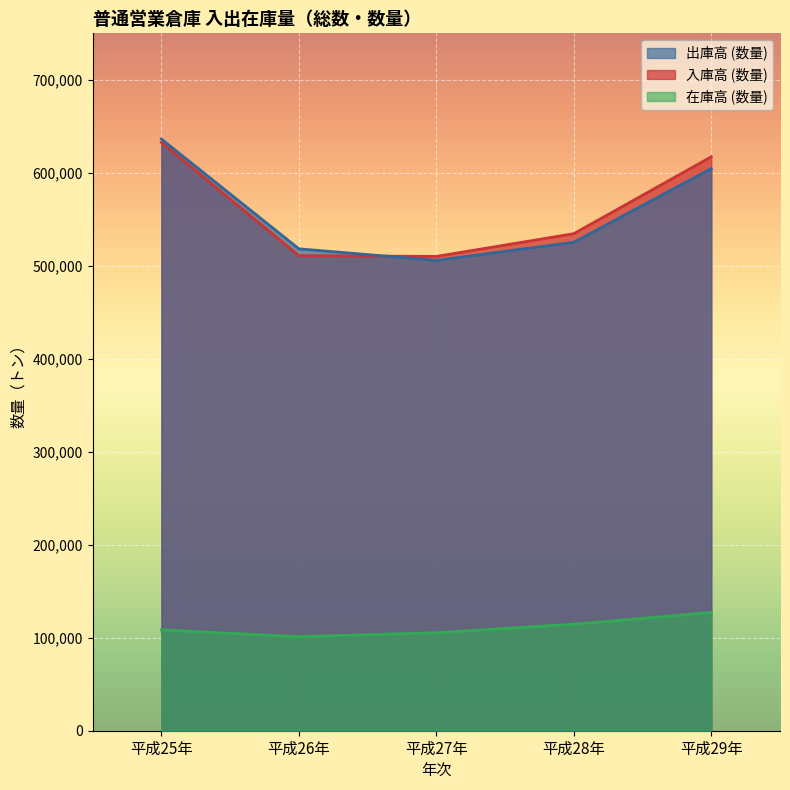

How many lines are shown in the chart?

3